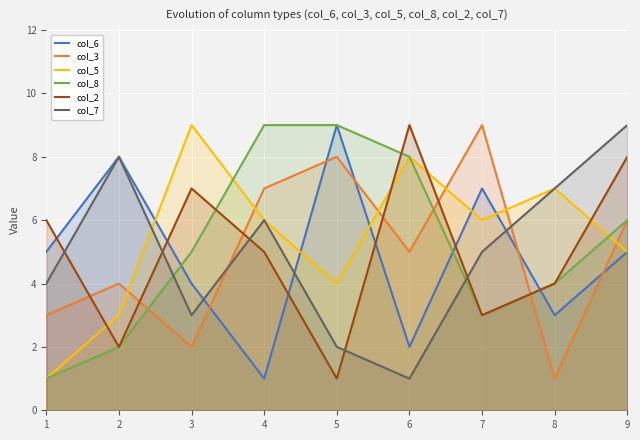

Reading left to right, what are all the values shown in this chart?

col_6: 5	8	4	1	9	2	7	3	5
col_3: 3	4	2	7	8	5	9	1	6
col_5: 1	3	9	6	4	8	6	7	5
col_8: 1	2	5	9	9	8	3	4	6
col_2: 6	2	7	5	1	9	3	4	8
col_7: 4	8	3	6	2	1	5	7	9